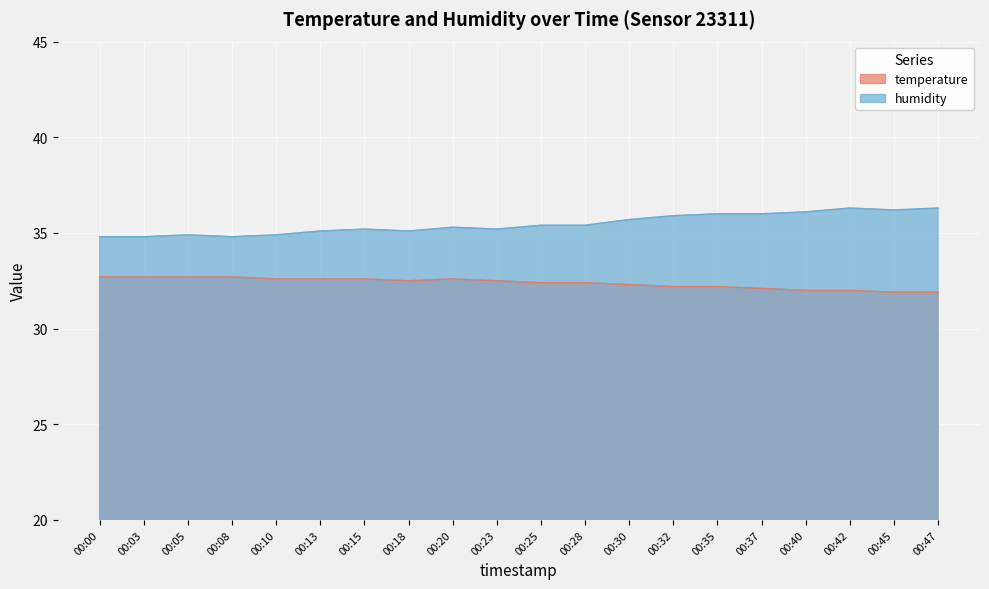

True or false: humidity has a value of 53.0 at 00:15.

False